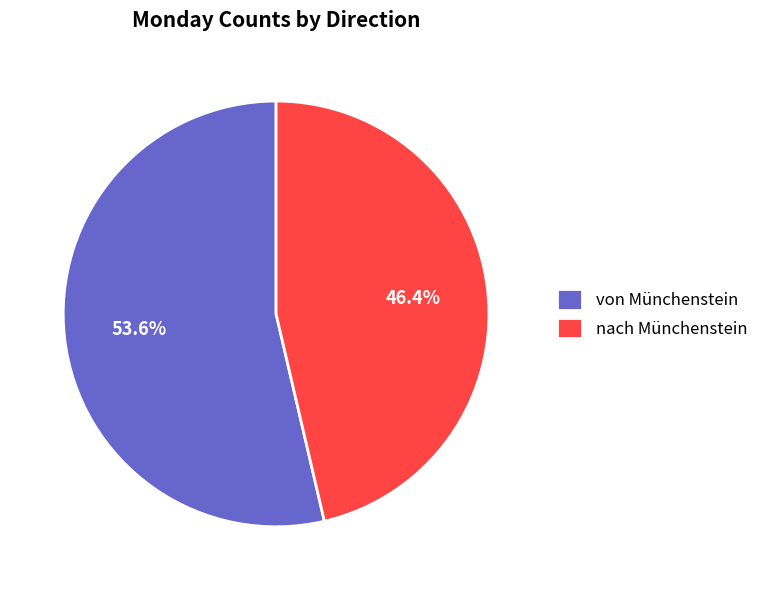

True or false: nach Münchenstein accounts for 57% of the total.

False